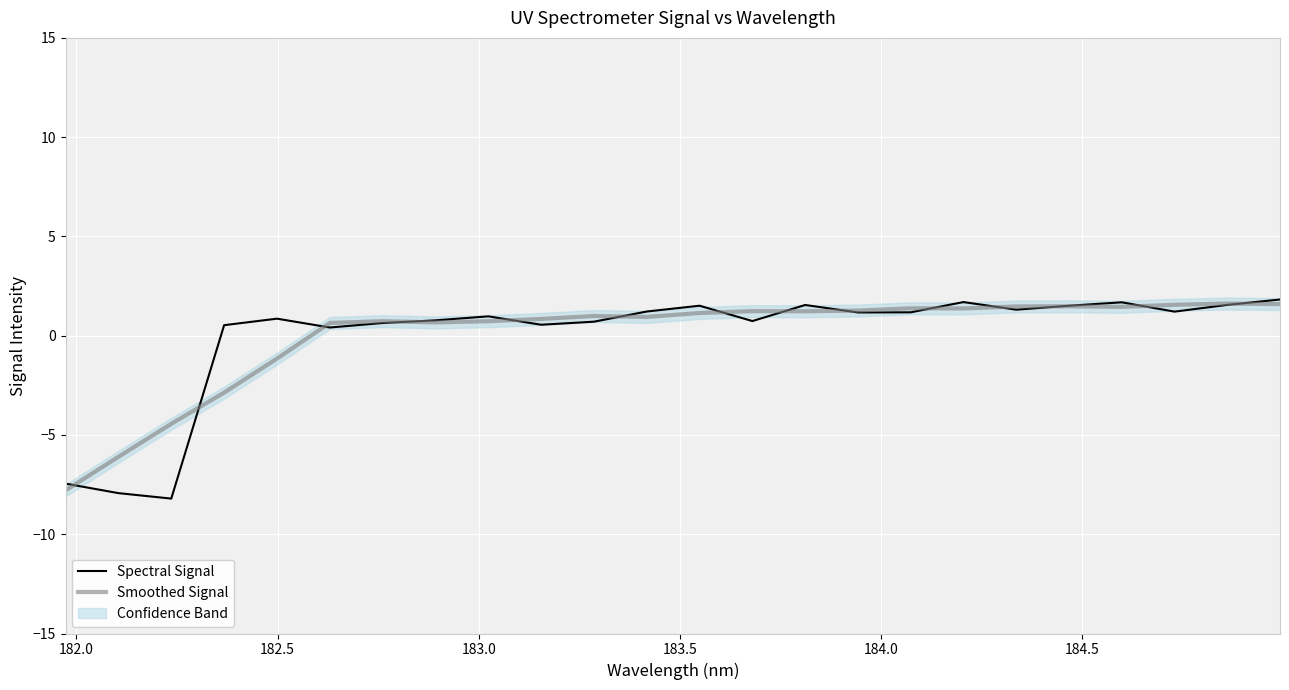

In Spectral Signal, how many points are lower than both neighbors (excluding endpoints)?

7